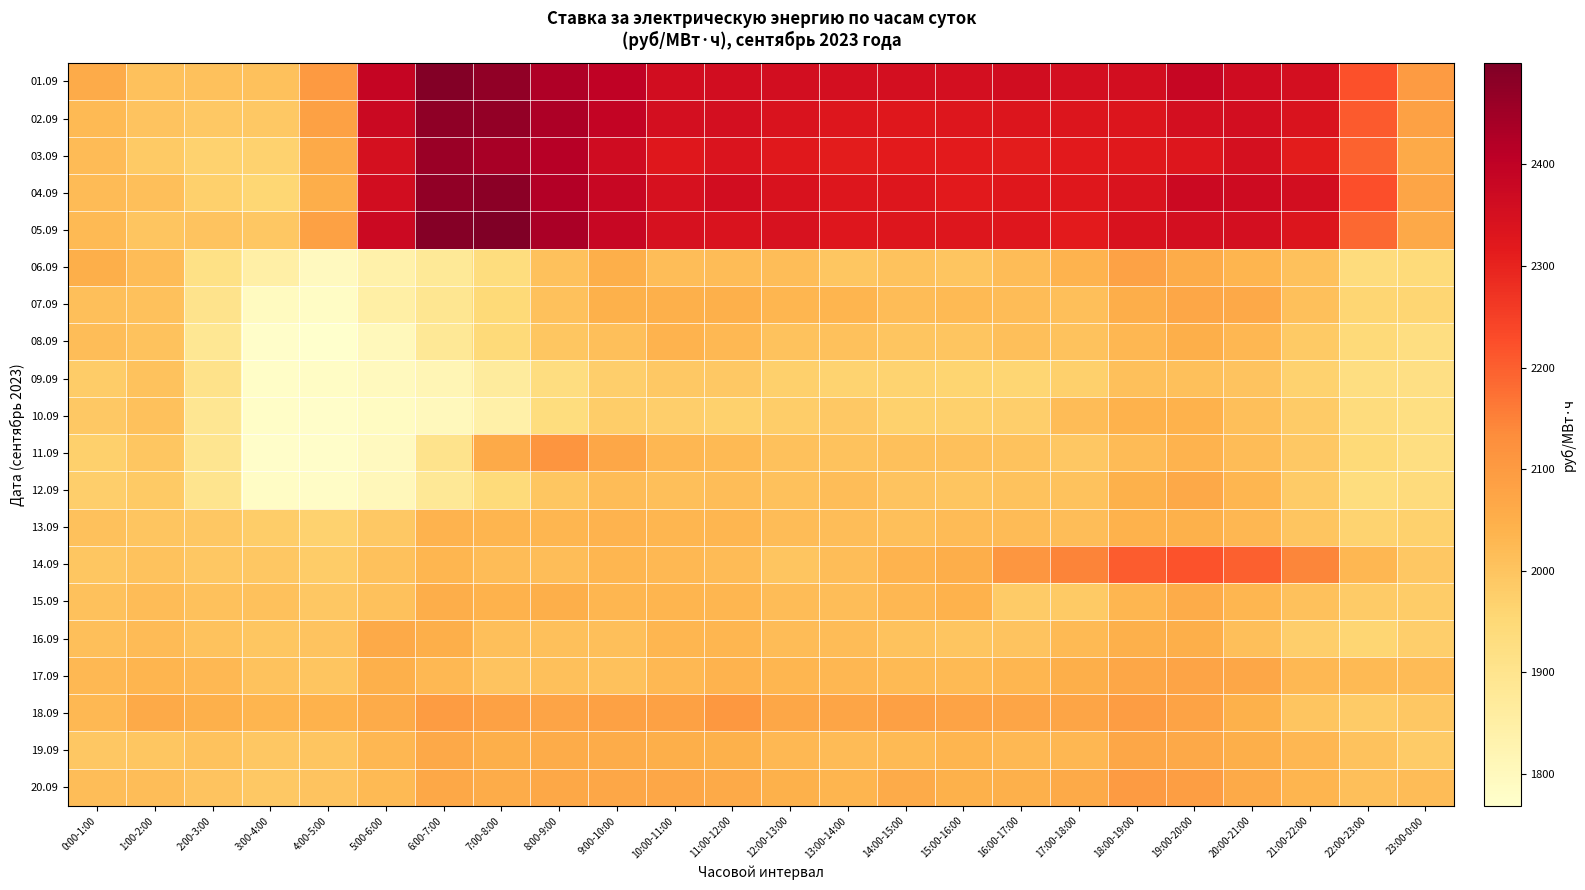

Reading right to left, extract all data points from this chart.

01.09: 23:00-0:00=2099.8	22:00-23:00=2220.4	21:00-22:00=2351.6	20:00-21:00=2364.1	19:00-20:00=2384.6	18:00-19:00=2355.6	17:00-18:00=2352.6	16:00-17:00=2362.4	15:00-16:00=2352.8	14:00-15:00=2352.6	13:00-14:00=2352.0	12:00-13:00=2354.2	11:00-12:00=2357.5	10:00-11:00=2359.9	9:00-10:00=2397.7	8:00-9:00=2428.4	7:00-8:00=2473.8	6:00-7:00=2492.2	5:00-6:00=2387.2	4:00-5:00=2100.3	3:00-4:00=2007.5	2:00-3:00=2008.2	1:00-2:00=2008.1	0:00-1:00=2059.0
02.09: 23:00-0:00=2084.5	22:00-23:00=2206.3	21:00-22:00=2337.9	20:00-21:00=2356.7	19:00-20:00=2354.1	18:00-19:00=2331.9	17:00-18:00=2334.1	16:00-17:00=2333.4	15:00-16:00=2330.0	14:00-15:00=2325.5	13:00-14:00=2331.1	12:00-13:00=2338.4	11:00-12:00=2352.0	10:00-11:00=2352.4	9:00-10:00=2393.3	8:00-9:00=2428.9	7:00-8:00=2468.8	6:00-7:00=2476.8	5:00-6:00=2376.2	4:00-5:00=2084.3	3:00-4:00=1990.0	2:00-3:00=1990.6	1:00-2:00=2002.7	0:00-1:00=2025.4
03.09: 23:00-0:00=2062.0	22:00-23:00=2195.8	21:00-22:00=2311.7	20:00-21:00=2351.0	19:00-20:00=2331.0	18:00-19:00=2320.4	17:00-18:00=2317.9	16:00-17:00=2313.7	15:00-16:00=2316.7	14:00-15:00=2315.9	13:00-14:00=2311.9	12:00-13:00=2322.8	11:00-12:00=2335.2	10:00-11:00=2325.0	9:00-10:00=2364.7	8:00-9:00=2416.7	7:00-8:00=2438.2	6:00-7:00=2457.5	5:00-6:00=2350.8	4:00-5:00=2062.7	3:00-4:00=1966.1	2:00-3:00=1967.4	1:00-2:00=1988.0	0:00-1:00=2022.1
04.09: 23:00-0:00=2074.0	22:00-23:00=2225.6	21:00-22:00=2357.0	20:00-21:00=2367.5	19:00-20:00=2374.0	18:00-19:00=2338.7	17:00-18:00=2323.9	16:00-17:00=2323.6	15:00-16:00=2318.7	14:00-15:00=2329.6	13:00-14:00=2329.0	12:00-13:00=2341.0	11:00-12:00=2357.2	10:00-11:00=2346.7	9:00-10:00=2381.1	8:00-9:00=2422.5	7:00-8:00=2480.1	6:00-7:00=2472.3	5:00-6:00=2358.8	4:00-5:00=2054.3	3:00-4:00=1955.4	2:00-3:00=1972.8	1:00-2:00=2012.6	0:00-1:00=2022.4
05.09: 23:00-0:00=2065.2	22:00-23:00=2187.4	21:00-22:00=2331.9	20:00-21:00=2352.7	19:00-20:00=2351.9	18:00-19:00=2342.6	17:00-18:00=2314.7	16:00-17:00=2327.9	15:00-16:00=2329.2	14:00-15:00=2329.4	13:00-14:00=2327.5	12:00-13:00=2343.8	11:00-12:00=2338.4	10:00-11:00=2345.8	9:00-10:00=2382.0	8:00-9:00=2434.8	7:00-8:00=2499.9	6:00-7:00=2490.8	5:00-6:00=2373.1	4:00-5:00=2085.7	3:00-4:00=1992.5	2:00-3:00=2000.7	1:00-2:00=1997.7	0:00-1:00=2024.8
06.09: 23:00-0:00=1940.3	22:00-23:00=1936.3	21:00-22:00=2007.6	20:00-21:00=2037.1	19:00-20:00=2057.1	18:00-19:00=2081.4	17:00-18:00=2039.8	16:00-17:00=2017.9	15:00-16:00=1999.4	14:00-15:00=2005.6	13:00-14:00=1997.2	12:00-13:00=2016.8	11:00-12:00=2019.4	10:00-11:00=2016.7	9:00-10:00=2050.1	8:00-9:00=2008.1	7:00-8:00=1933.5	6:00-7:00=1879.0	5:00-6:00=1839.7	4:00-5:00=1794.6	3:00-4:00=1845.9	2:00-3:00=1917.1	1:00-2:00=2019.6	0:00-1:00=2051.4
07.09: 23:00-0:00=1959.6	22:00-23:00=1958.5	21:00-22:00=2010.4	20:00-21:00=2064.8	19:00-20:00=2071.1	18:00-19:00=2054.0	17:00-18:00=2013.5	16:00-17:00=2019.3	15:00-16:00=2024.9	14:00-15:00=2018.6	13:00-14:00=2035.2	12:00-13:00=2033.7	11:00-12:00=2048.4	10:00-11:00=2047.2	9:00-10:00=2044.0	8:00-9:00=2007.7	7:00-8:00=1946.3	6:00-7:00=1891.6	5:00-6:00=1850.8	4:00-5:00=1785.7	3:00-4:00=1794.0	2:00-3:00=1903.7	1:00-2:00=2007.2	0:00-1:00=2013.5
08.09: 23:00-0:00=1927.2	22:00-23:00=1945.6	21:00-22:00=1988.5	20:00-21:00=2031.0	19:00-20:00=2051.2	18:00-19:00=2031.4	17:00-18:00=2004.6	16:00-17:00=2012.1	15:00-16:00=1999.9	14:00-15:00=1997.5	13:00-14:00=2006.8	12:00-13:00=2004.1	11:00-12:00=2027.8	10:00-11:00=2038.4	9:00-10:00=2014.0	8:00-9:00=1995.8	7:00-8:00=1945.8	6:00-7:00=1881.1	5:00-6:00=1804.9	4:00-5:00=1768.8	3:00-4:00=1776.5	2:00-3:00=1886.5	1:00-2:00=2005.6	0:00-1:00=2016.6
09.09: 23:00-0:00=1921.2	22:00-23:00=1926.3	21:00-22:00=1967.7	20:00-21:00=2003.0	19:00-20:00=2009.5	18:00-19:00=2008.9	17:00-18:00=1974.2	16:00-17:00=1957.9	15:00-16:00=1962.8	14:00-15:00=1964.4	13:00-14:00=1963.8	12:00-13:00=1972.1	11:00-12:00=1990.6	10:00-11:00=1991.1	9:00-10:00=1975.8	8:00-9:00=1930.7	7:00-8:00=1866.3	6:00-7:00=1815.9	5:00-6:00=1799.2	4:00-5:00=1783.1	3:00-4:00=1779.0	2:00-3:00=1907.4	1:00-2:00=2003.4	0:00-1:00=1982.6
10.09: 23:00-0:00=1924.1	22:00-23:00=1935.2	21:00-22:00=1983.4	20:00-21:00=2012.4	19:00-20:00=2041.8	18:00-19:00=2041.0	17:00-18:00=2019.7	16:00-17:00=1974.8	15:00-16:00=1973.5	14:00-15:00=1971.0	13:00-14:00=1990.4	12:00-13:00=1977.9	11:00-12:00=1970.4	10:00-11:00=1976.2	9:00-10:00=1979.0	8:00-9:00=1934.3	7:00-8:00=1845.7	6:00-7:00=1802.4	5:00-6:00=1789.8	4:00-5:00=1775.0	3:00-4:00=1778.9	2:00-3:00=1891.2	1:00-2:00=2006.8	0:00-1:00=1989.3
11.09: 23:00-0:00=1926.2	22:00-23:00=1947.8	21:00-22:00=1990.7	20:00-21:00=2019.2	19:00-20:00=2039.9	18:00-19:00=2022.3	17:00-18:00=1991.6	16:00-17:00=2004.6	15:00-16:00=2010.4	14:00-15:00=2009.0	13:00-14:00=2005.1	12:00-13:00=2008.2	11:00-12:00=2023.7	10:00-11:00=2029.2	9:00-10:00=2070.4	8:00-9:00=2112.4	7:00-8:00=2061.1	6:00-7:00=1905.5	5:00-6:00=1796.7	4:00-5:00=1776.7	3:00-4:00=1775.2	2:00-3:00=1895.0	1:00-2:00=1996.2	0:00-1:00=1972.2
12.09: 23:00-0:00=1938.1	22:00-23:00=1931.9	21:00-22:00=1985.6	20:00-21:00=2032.3	19:00-20:00=2065.6	18:00-19:00=2043.8	17:00-18:00=2003.8	16:00-17:00=2004.9	15:00-16:00=1998.8	14:00-15:00=2002.2	13:00-14:00=2015.1	12:00-13:00=2006.6	11:00-12:00=2015.1	10:00-11:00=2012.8	9:00-10:00=2018.1	8:00-9:00=1996.0	7:00-8:00=1941.7	6:00-7:00=1881.9	5:00-6:00=1808.6	4:00-5:00=1780.5	3:00-4:00=1784.4	2:00-3:00=1899.4	1:00-2:00=1988.1	0:00-1:00=1976.7
13.09: 23:00-0:00=1971.5	22:00-23:00=1965.6	21:00-22:00=1998.0	20:00-21:00=2029.2	19:00-20:00=2043.6	18:00-19:00=2040.5	17:00-18:00=2017.0	16:00-17:00=2022.5	15:00-16:00=2021.2	14:00-15:00=2014.3	13:00-14:00=2016.0	12:00-13:00=2017.6	11:00-12:00=2034.2	10:00-11:00=2032.2	9:00-10:00=2039.8	8:00-9:00=2033.4	7:00-8:00=2034.9	6:00-7:00=2039.4	5:00-6:00=1991.0	4:00-5:00=1966.8	3:00-4:00=1979.5	2:00-3:00=1992.7	1:00-2:00=1999.0	0:00-1:00=2007.0
14.09: 23:00-0:00=1992.2	22:00-23:00=2031.2	21:00-22:00=2143.2	20:00-21:00=2198.0	19:00-20:00=2217.9	18:00-19:00=2205.2	17:00-18:00=2147.7	16:00-17:00=2108.8	15:00-16:00=2053.9	14:00-15:00=2038.6	13:00-14:00=2016.5	12:00-13:00=1998.8	11:00-12:00=2022.5	10:00-11:00=2027.0	9:00-10:00=2033.7	8:00-9:00=2015.2	7:00-8:00=2018.1	6:00-7:00=2033.2	5:00-6:00=2008.1	4:00-5:00=1980.4	3:00-4:00=1992.1	2:00-3:00=1991.7	1:00-2:00=2003.6	0:00-1:00=1996.8
15.09: 23:00-0:00=1980.3	22:00-23:00=1985.5	21:00-22:00=2008.1	20:00-21:00=2032.0	19:00-20:00=2055.3	18:00-19:00=2031.7	17:00-18:00=1987.7	16:00-17:00=1984.2	15:00-16:00=2041.8	14:00-15:00=2029.3	13:00-14:00=2014.6	12:00-13:00=2019.7	11:00-12:00=2032.1	10:00-11:00=2035.0	9:00-10:00=2033.9	8:00-9:00=2050.2	7:00-8:00=2040.9	6:00-7:00=2051.8	5:00-6:00=2008.4	4:00-5:00=1994.2	3:00-4:00=2007.9	2:00-3:00=2007.7	1:00-2:00=2019.3	0:00-1:00=2008.2
16.09: 23:00-0:00=1975.4	22:00-23:00=1959.3	21:00-22:00=1976.1	20:00-21:00=2014.3	19:00-20:00=2048.8	18:00-19:00=2048.4	17:00-18:00=2025.0	16:00-17:00=2002.4	15:00-16:00=1999.1	14:00-15:00=2003.2	13:00-14:00=2017.4	12:00-13:00=2017.5	11:00-12:00=2032.3	10:00-11:00=2033.8	9:00-10:00=2013.2	8:00-9:00=2011.4	7:00-8:00=2013.0	6:00-7:00=2048.9	5:00-6:00=2061.3	4:00-5:00=2000.8	3:00-4:00=1995.2	2:00-3:00=2005.7	1:00-2:00=2021.2	0:00-1:00=2014.2
17.09: 23:00-0:00=2021.0	22:00-23:00=2023.9	21:00-22:00=2028.5	20:00-21:00=2070.4	19:00-20:00=2075.3	18:00-19:00=2069.0	17:00-18:00=2049.9	16:00-17:00=2032.2	15:00-16:00=2024.3	14:00-15:00=2023.3	13:00-14:00=2029.2	12:00-13:00=2033.7	11:00-12:00=2039.7	10:00-11:00=2028.6	9:00-10:00=2007.2	8:00-9:00=2010.0	7:00-8:00=2000.3	6:00-7:00=2027.7	5:00-6:00=2046.4	4:00-5:00=1999.0	3:00-4:00=2004.3	2:00-3:00=2025.8	1:00-2:00=2036.8	0:00-1:00=2026.2
18.09: 23:00-0:00=1992.1	22:00-23:00=1984.1	21:00-22:00=1999.6	20:00-21:00=2044.4	19:00-20:00=2077.8	18:00-19:00=2093.0	17:00-18:00=2072.1	16:00-17:00=2072.2	15:00-16:00=2080.0	14:00-15:00=2085.9	13:00-14:00=2073.1	12:00-13:00=2070.4	11:00-12:00=2106.7	10:00-11:00=2083.2	9:00-10:00=2083.7	8:00-9:00=2074.8	7:00-8:00=2083.6	6:00-7:00=2096.2	5:00-6:00=2058.7	4:00-5:00=2042.5	3:00-4:00=2034.9	2:00-3:00=2047.5	1:00-2:00=2060.9	0:00-1:00=2028.0
19.09: 23:00-0:00=1984.1	22:00-23:00=2004.5	21:00-22:00=2029.1	20:00-21:00=2051.4	19:00-20:00=2064.9	18:00-19:00=2071.3	17:00-18:00=2030.9	16:00-17:00=2027.5	15:00-16:00=2035.2	14:00-15:00=2025.5	13:00-14:00=2022.5	12:00-13:00=2026.7	11:00-12:00=2045.0	10:00-11:00=2051.3	9:00-10:00=2056.2	8:00-9:00=2054.4	7:00-8:00=2049.6	6:00-7:00=2065.8	5:00-6:00=2031.4	4:00-5:00=1999.5	3:00-4:00=1993.0	2:00-3:00=2003.7	1:00-2:00=1996.9	0:00-1:00=1993.6
20.09: 23:00-0:00=2018.1	22:00-23:00=2013.9	21:00-22:00=2036.9	20:00-21:00=2061.6	19:00-20:00=2090.8	18:00-19:00=2099.4	17:00-18:00=2061.3	16:00-17:00=2046.1	15:00-16:00=2044.6	14:00-15:00=2059.7	13:00-14:00=2036.3	12:00-13:00=2044.1	11:00-12:00=2061.7	10:00-11:00=2070.7	9:00-10:00=2069.7	8:00-9:00=2067.7	7:00-8:00=2055.9	6:00-7:00=2065.8	5:00-6:00=2024.0	4:00-5:00=2001.4	3:00-4:00=1990.3	2:00-3:00=2000.4	1:00-2:00=2014.7	0:00-1:00=2015.8